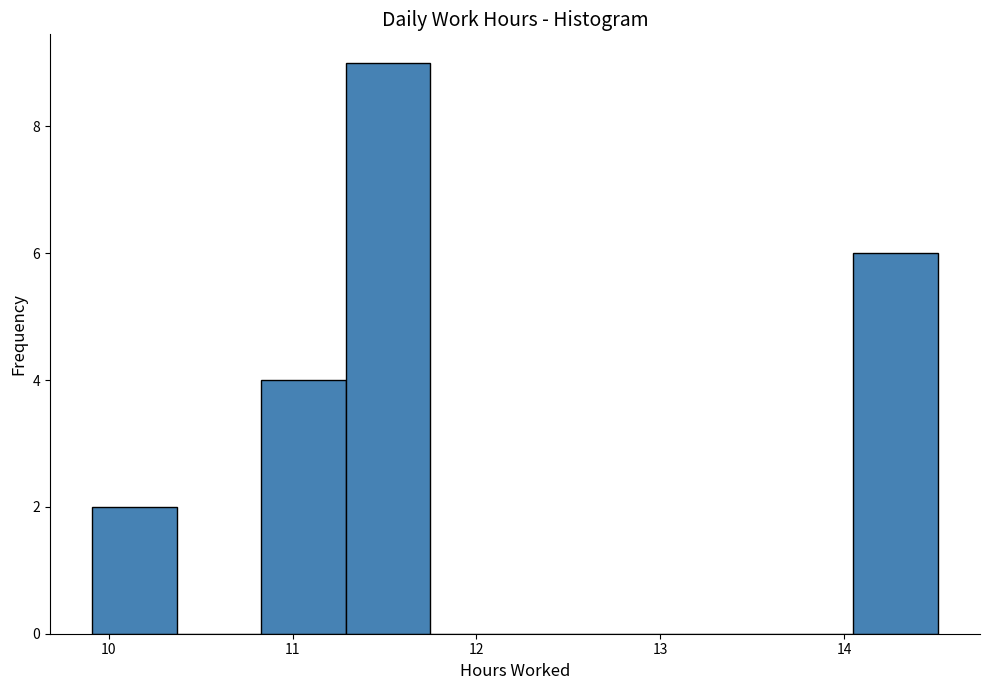

Reading left to right, transcribe this chart: for each bar, give the range it covers on the x-axis and its height. Neither the bar edges nor the heights are printed on the chart, so give them approximately, as read against the axes.

9.91 to 10.37: 2
10.37 to 10.83: 0
10.83 to 11.29: 4
11.29 to 11.75: 9
11.75 to 12.21: 0
12.21 to 12.67: 0
12.67 to 13.13: 0
13.13 to 13.59: 0
13.59 to 14.05: 0
14.05 to 14.51: 6